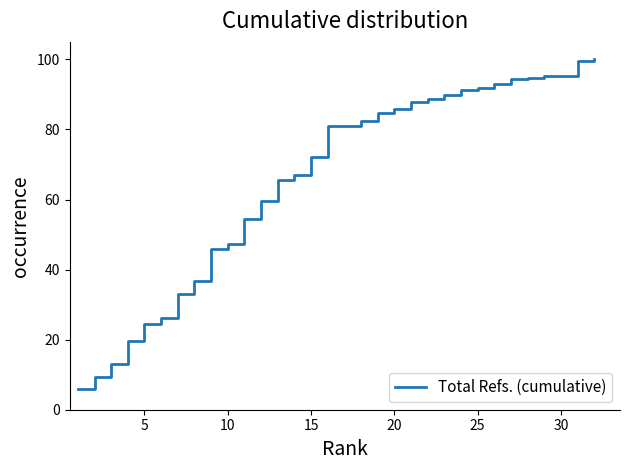

What is the difference between the maximum and minimum values?

94.2